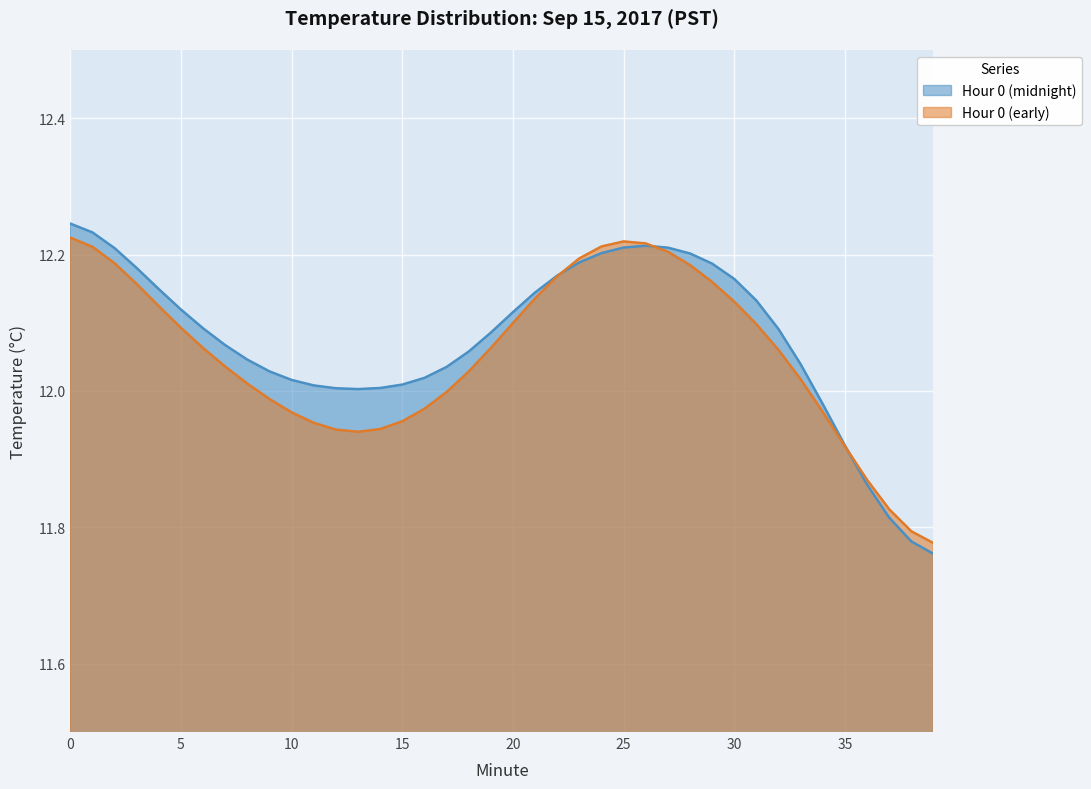

At which category does the data reach its first local valley?

13